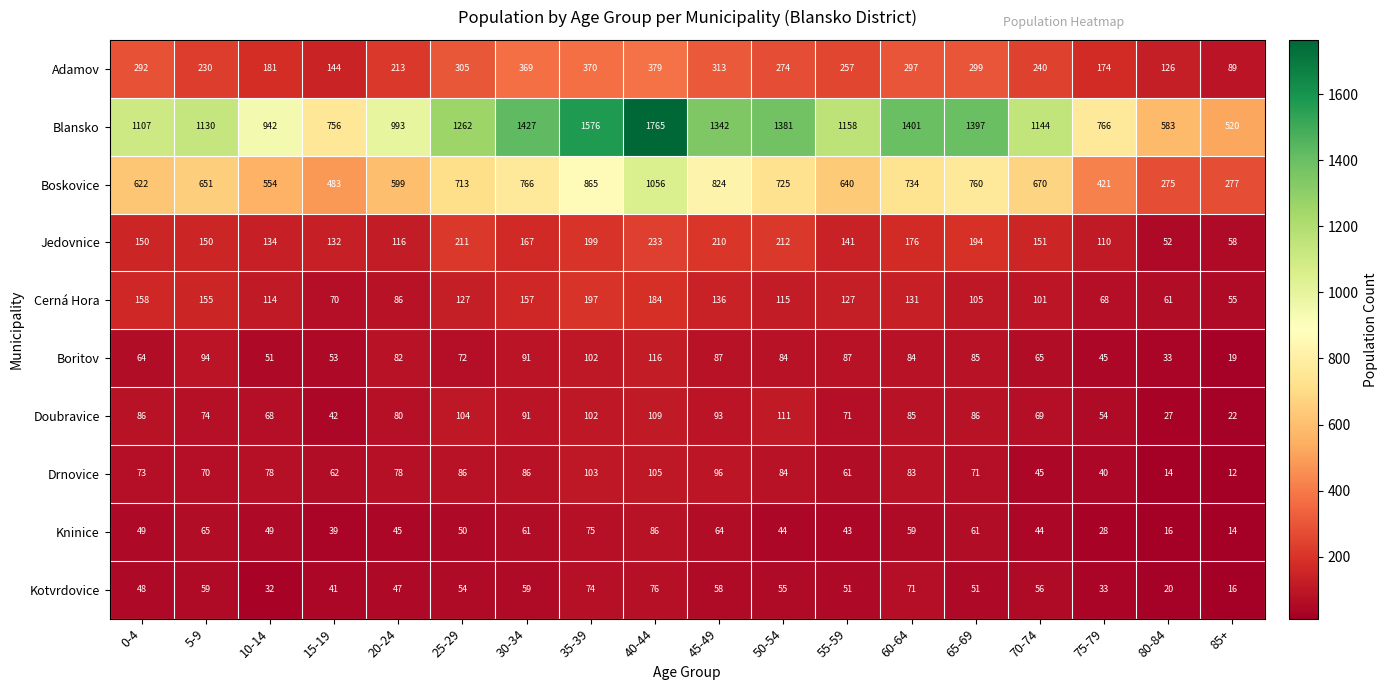

How many categories are shown in the chart?

18